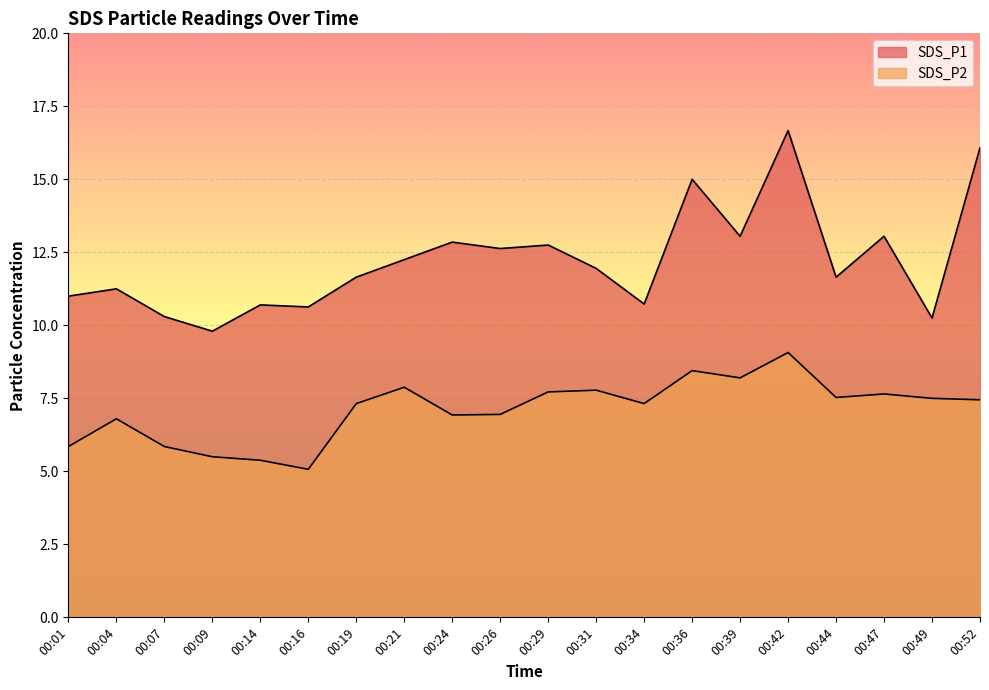

Is the value of SDS_P1 at 00:19 greater than the value of SDS_P2 at 00:31?

Yes